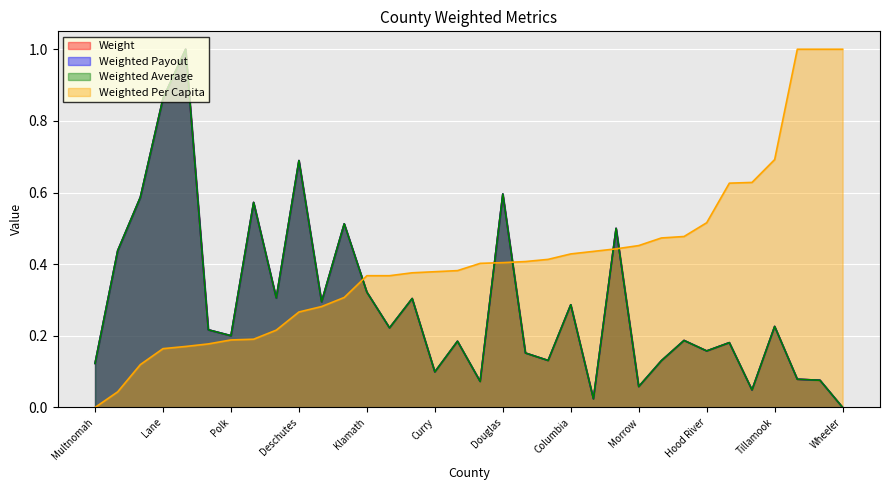

Where is the first local minimum for Weighted Average?

Polk